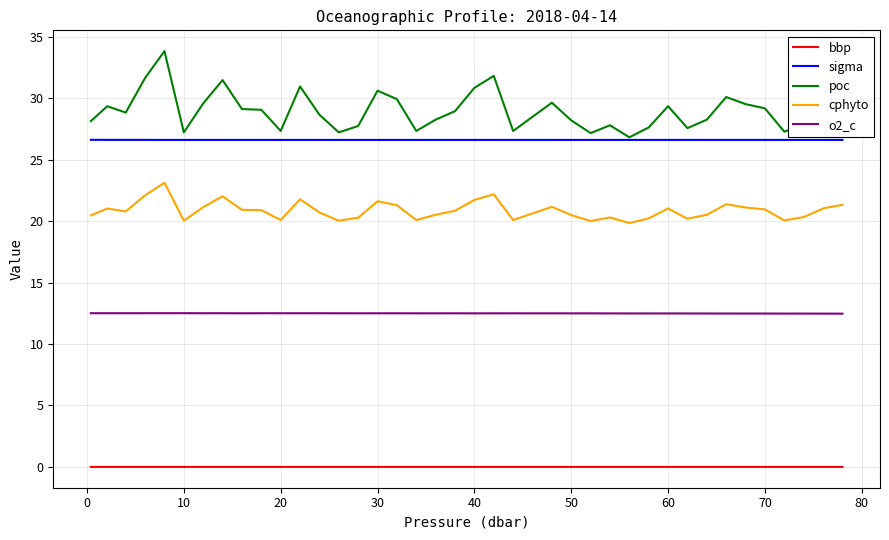

List the series in order of their peak value, highest first.

poc, sigma, cphyto, o2_c, bbp